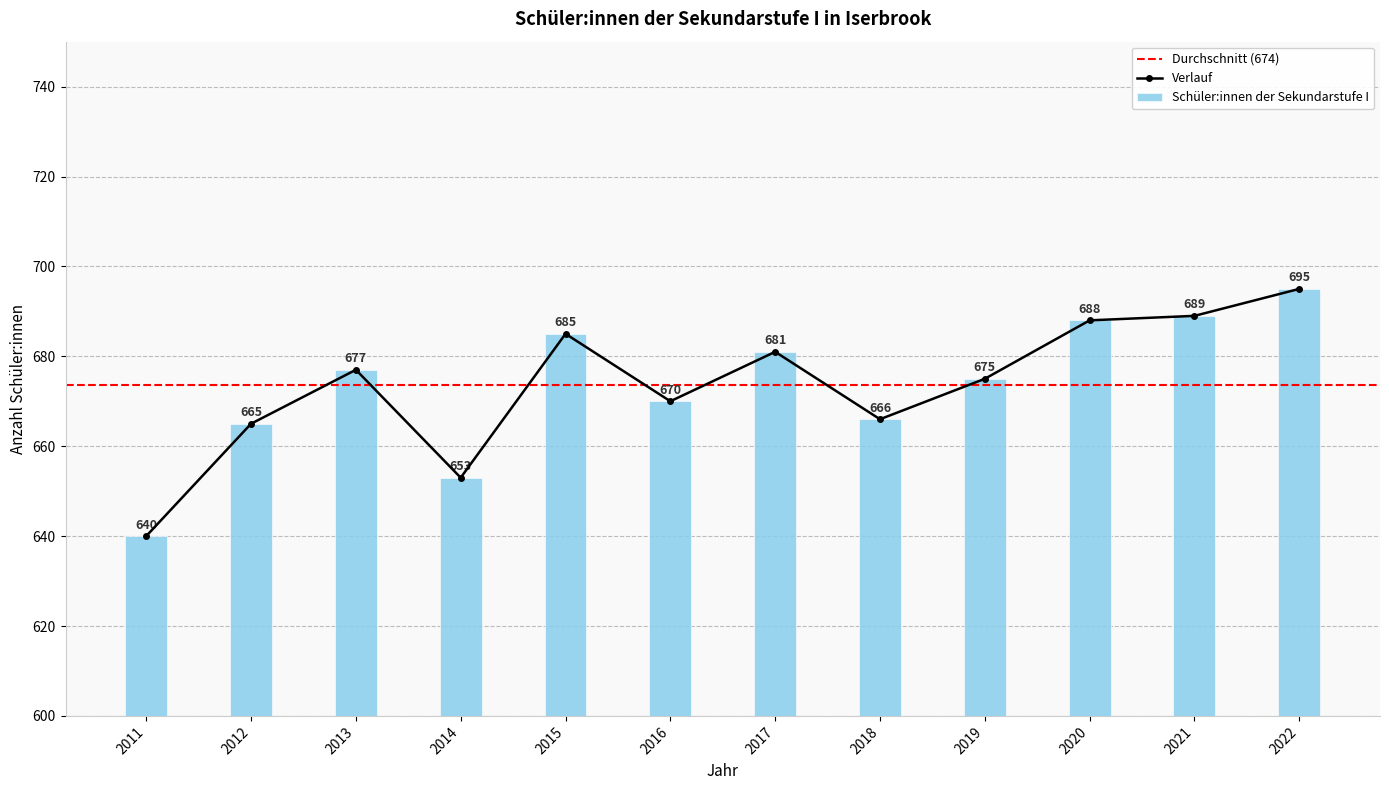

Where is the data nearest to the value 667?

2018